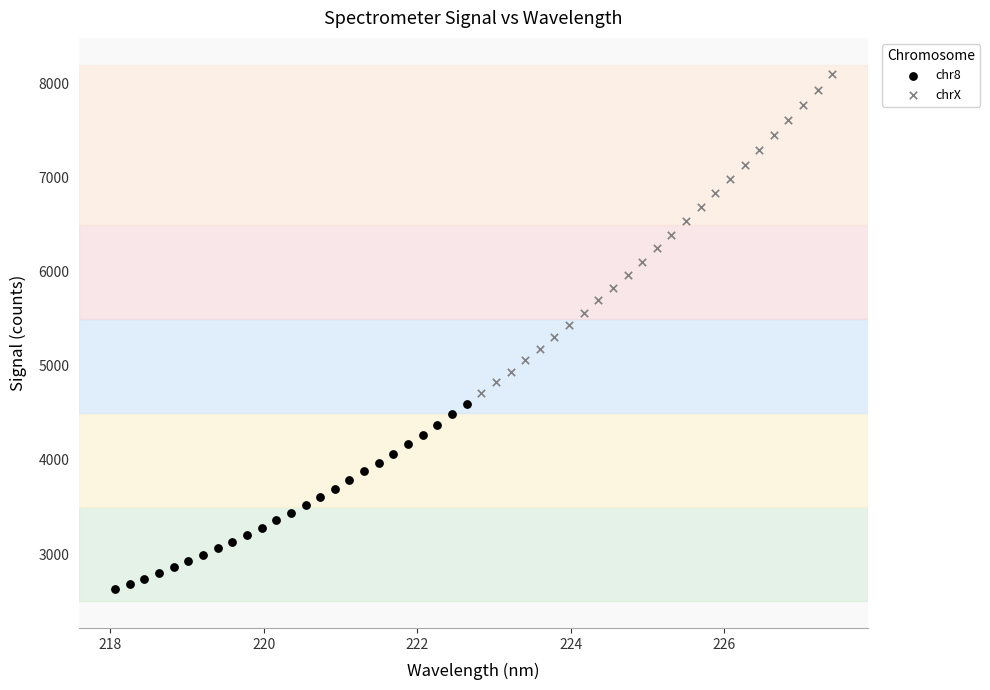

Which series has the largest Y range (max minus min)?

chrX